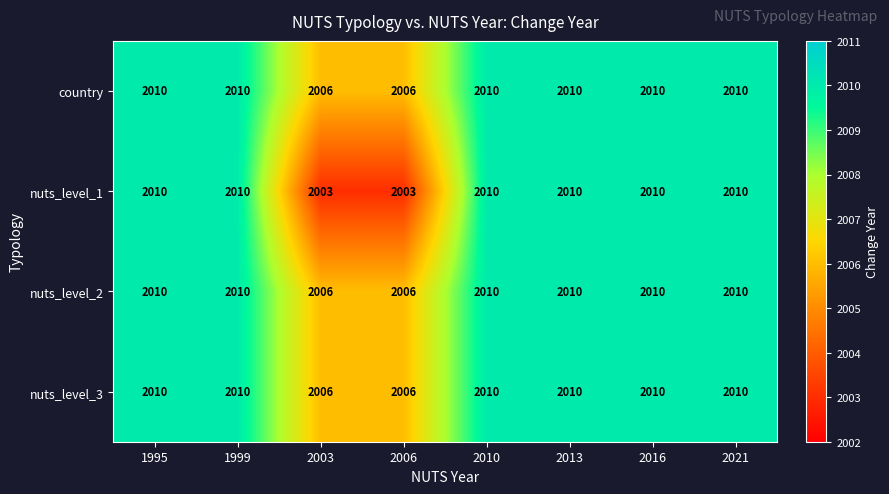

Which series has the largest range (max minus min)?

nuts_level_1